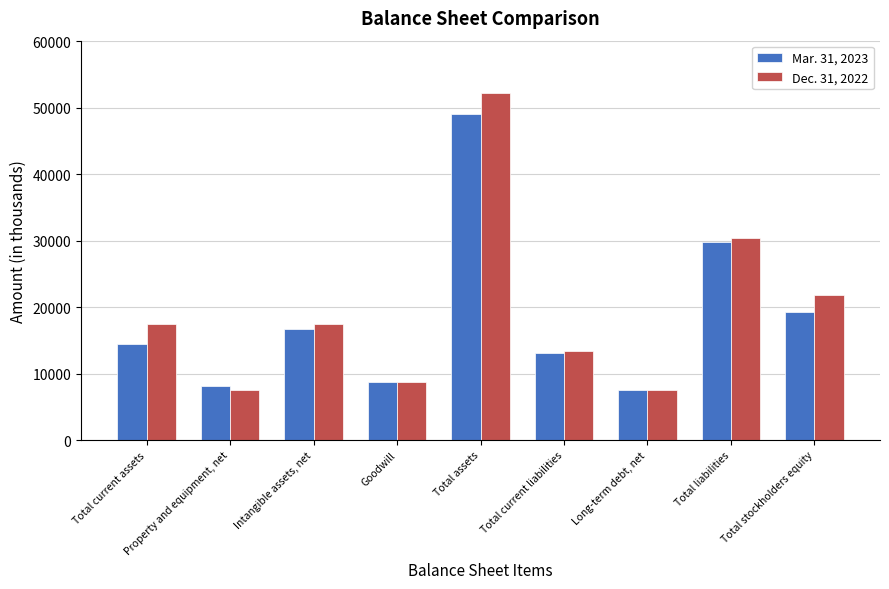

How many series are shown in this chart?

2